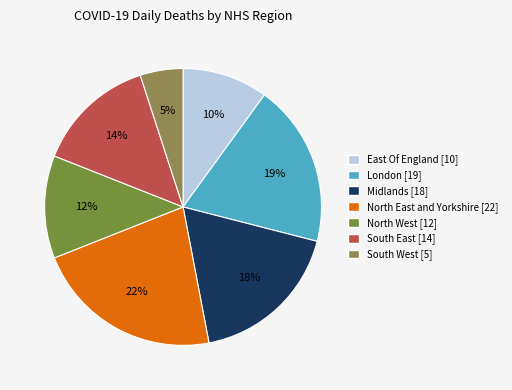

Is it true that London is 14% of the pie?

False